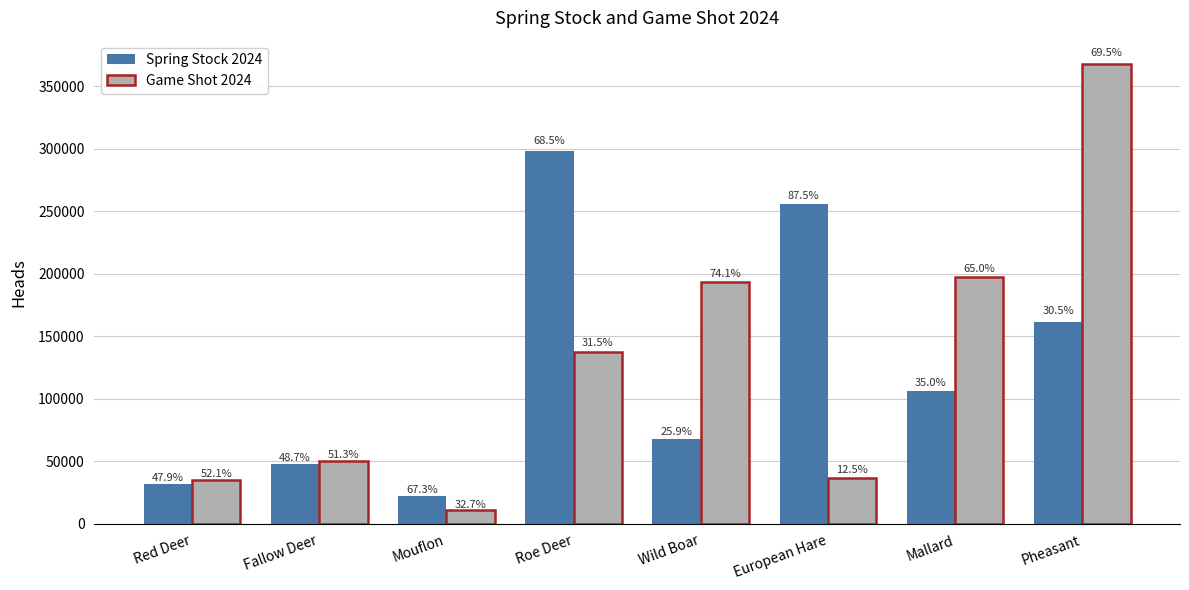

At how many categories does at least one series exceed 244124?

3